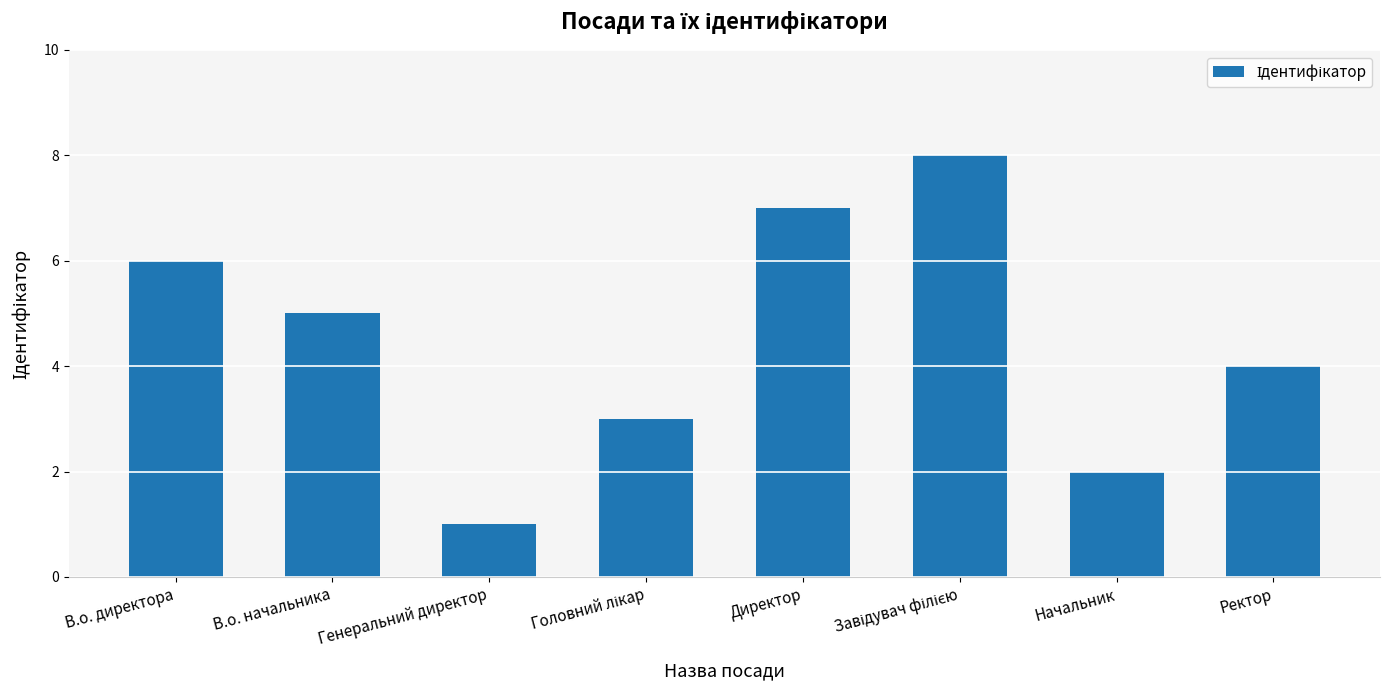

Reading left to right, transcribe all the data shown in this chart.

6	5	1	3	7	8	2	4